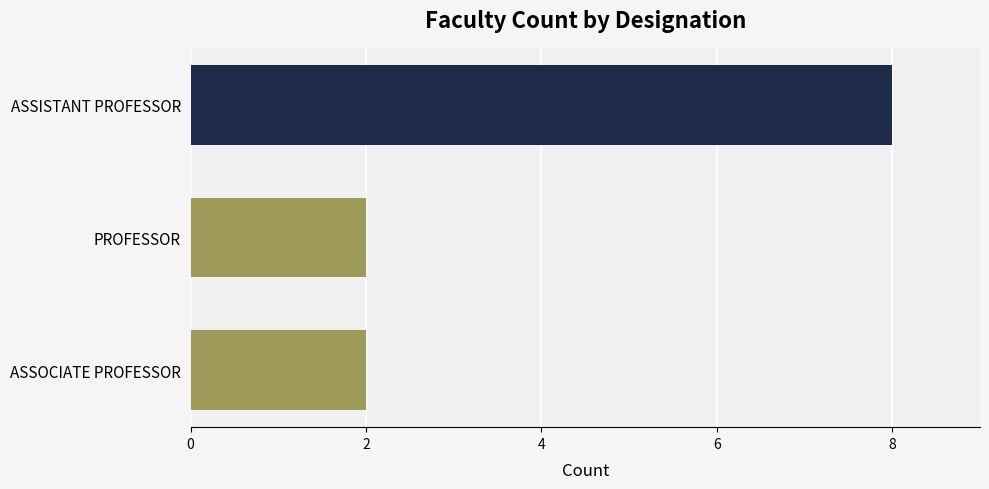

What is the greatest value displayed?

8